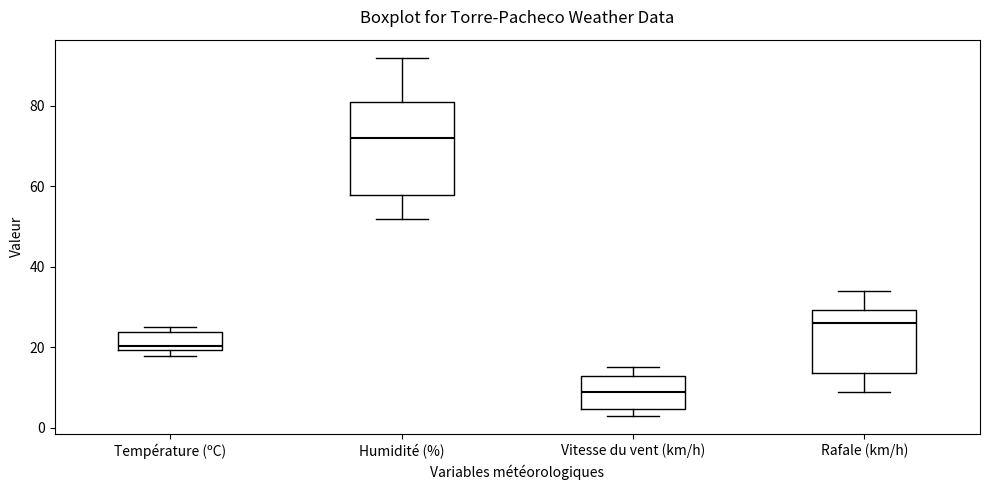

Where is the lower edge of the box for Température (ºC) on the y-axis? The values are not printed on the chart, so give them approximately, as read against the axis.

20